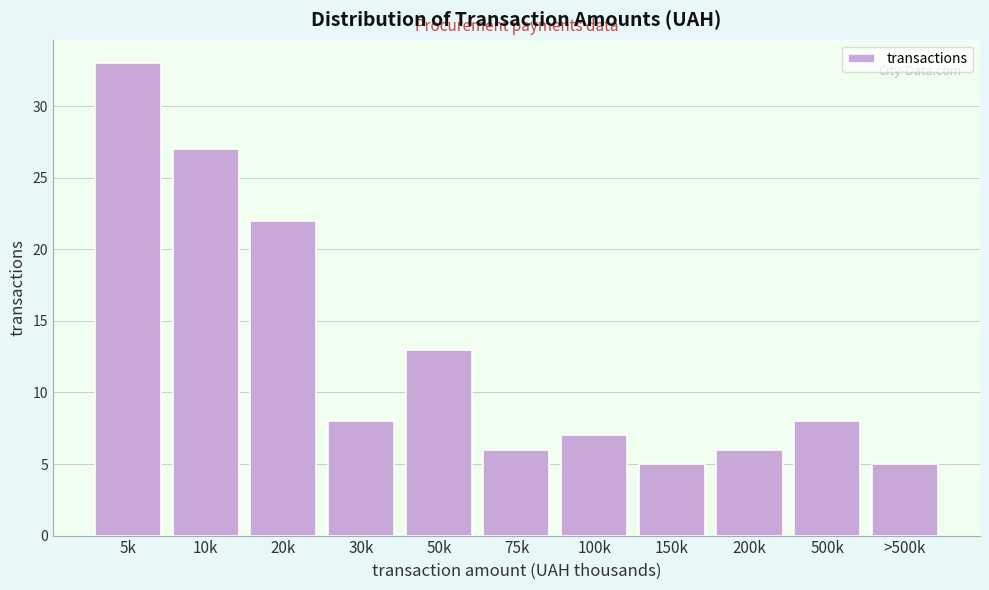

Reading right to left, extract all data points from this chart.

>500k=5	500k=8	200k=6	150k=5	100k=7	75k=6	50k=13	30k=8	20k=22	10k=27	5k=33